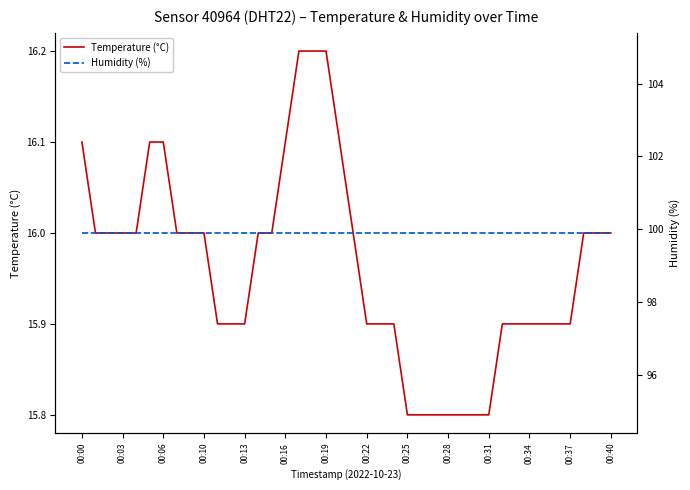

The value of Temperature (°C) at 00:13 is 15.9. True or false?

True